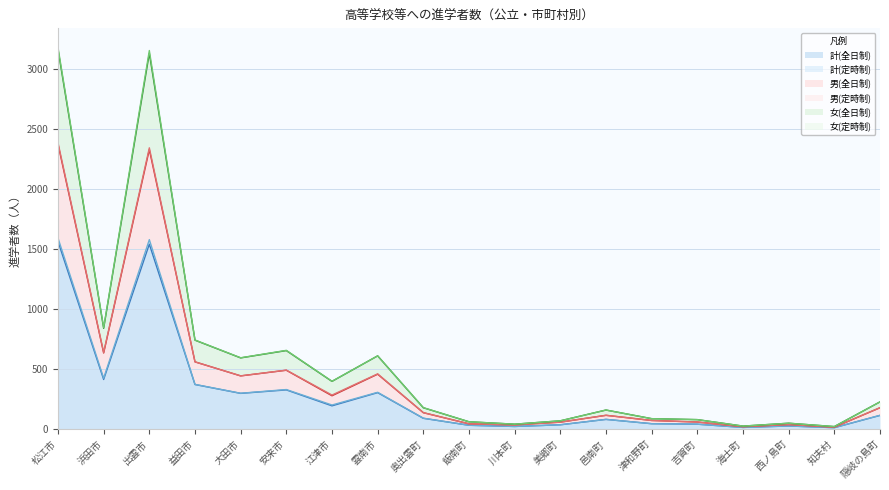

What is the total value across all series at 邑南町?

156